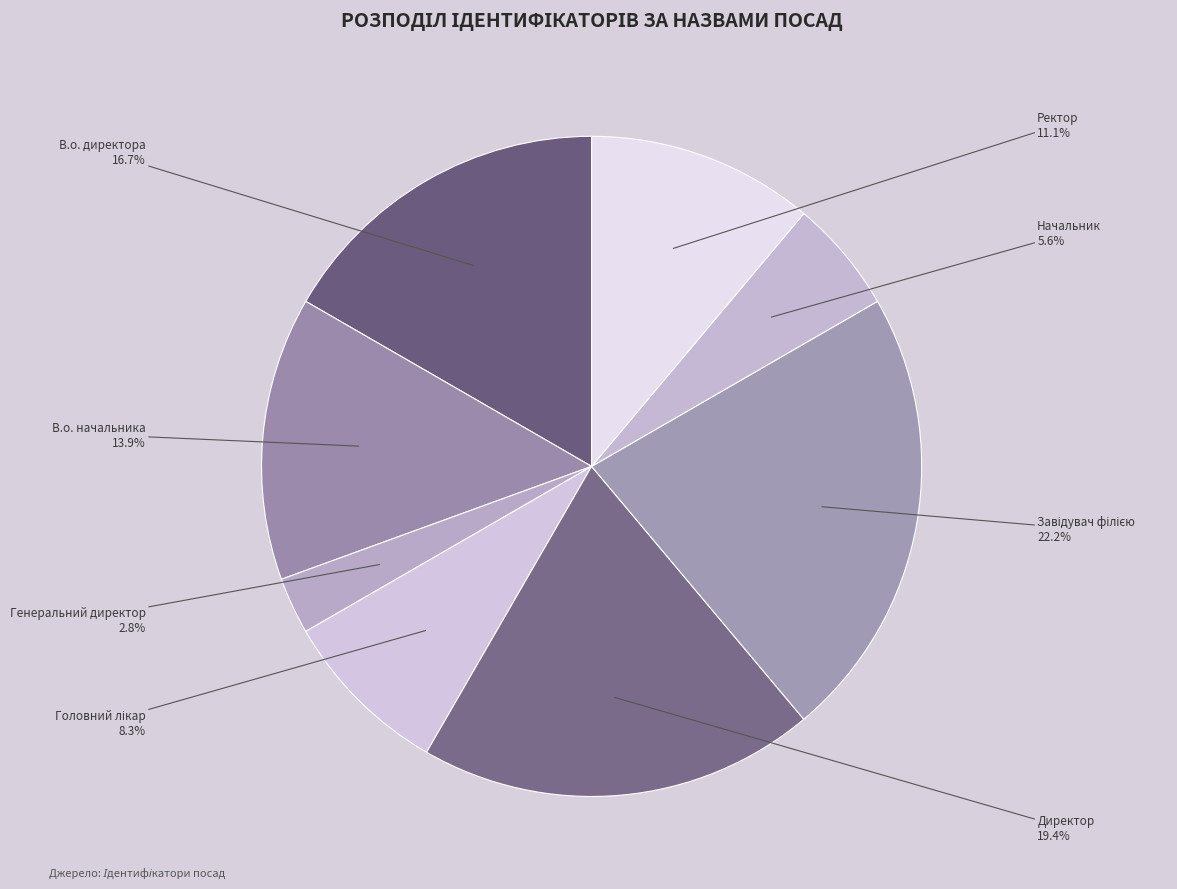

Does Директор account for over 50% of the chart?

No